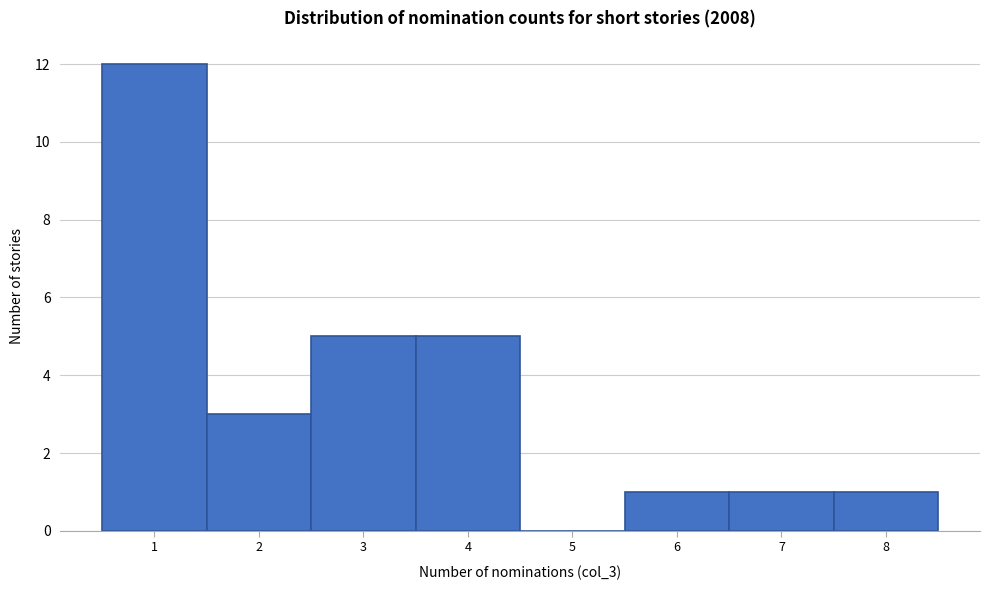

Reading left to right, transcribe this chart: for each bar, give the range it covers on the x-axis and its height. The values are not printed on the chart, so give them approximately, as read against the axis.

0.5 to 1.5: 12
1.5 to 2.5: 3
2.5 to 3.5: 5
3.5 to 4.5: 5
4.5 to 5.5: 0
5.5 to 6.5: 1
6.5 to 7.5: 1
7.5 to 8.5: 1